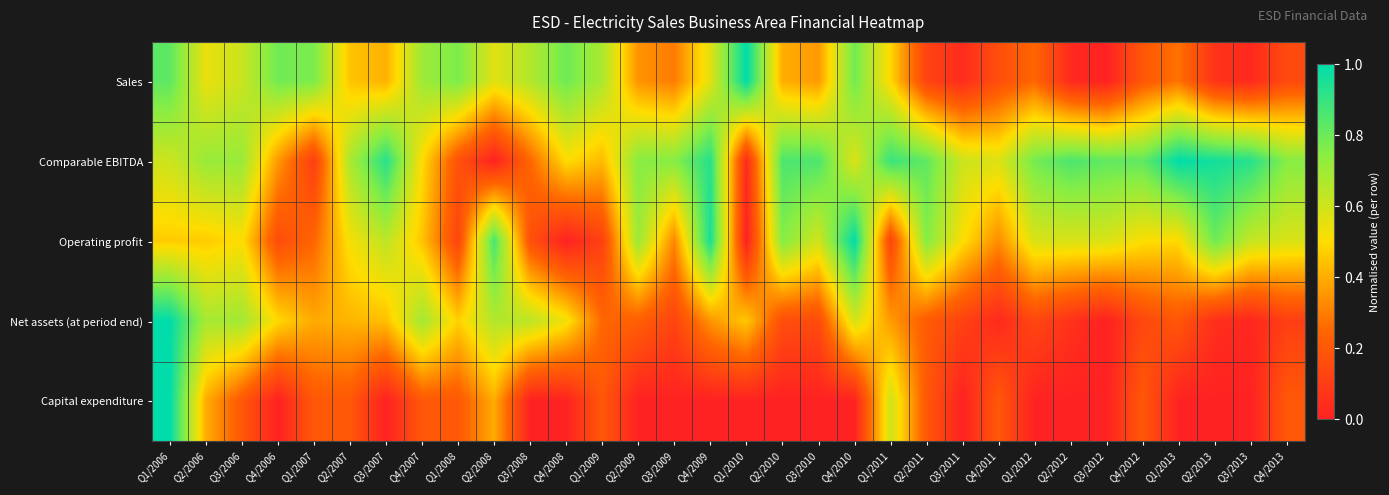

At which category is the sum across all series the highest?

Q1/2006